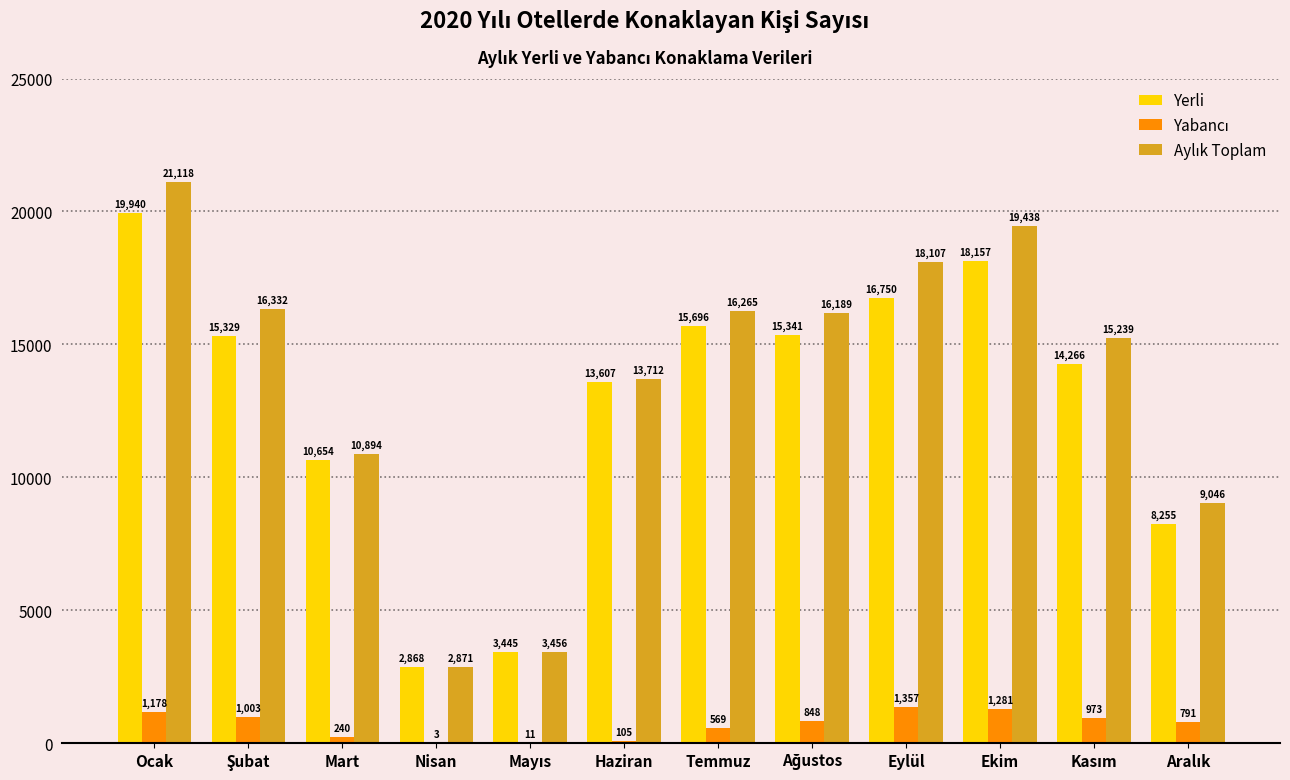

True or false: Yerli has a value of 10654 at Mart.

True